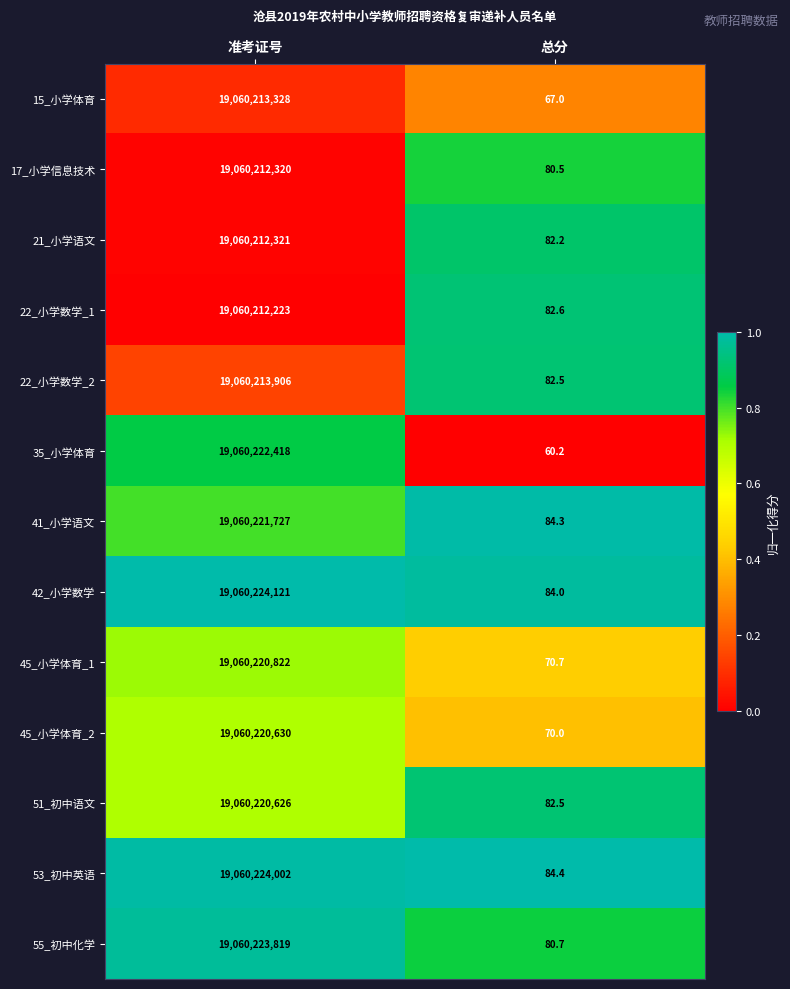

Is the value of 41_小学语文 at 总分 greater than the value of 35_小学体育 at 总分?

Yes